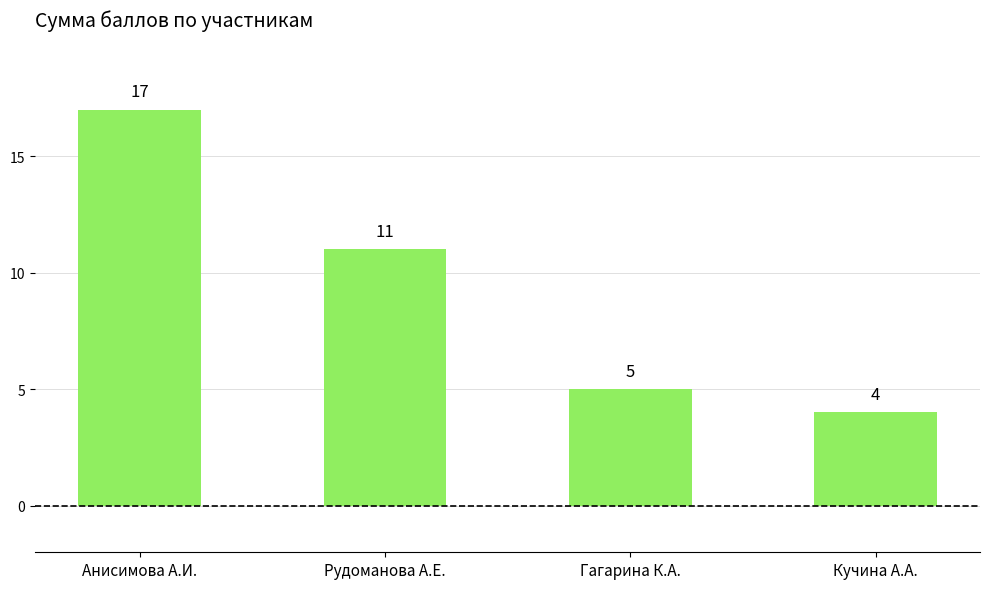

Which label corresponds to the largest value in the chart?

Анисимова А.И.